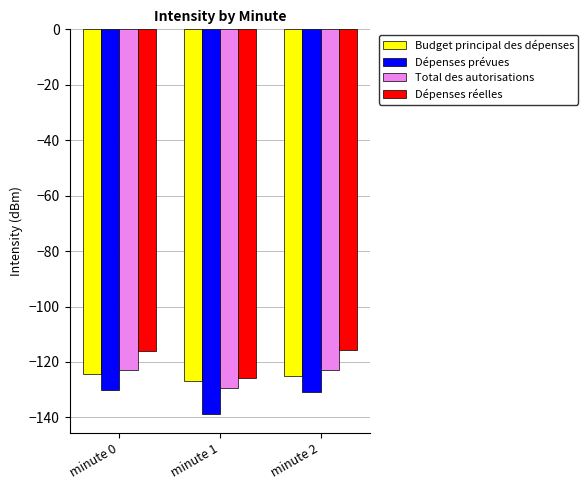

What is the minimum value shown in the chart?

-138.8